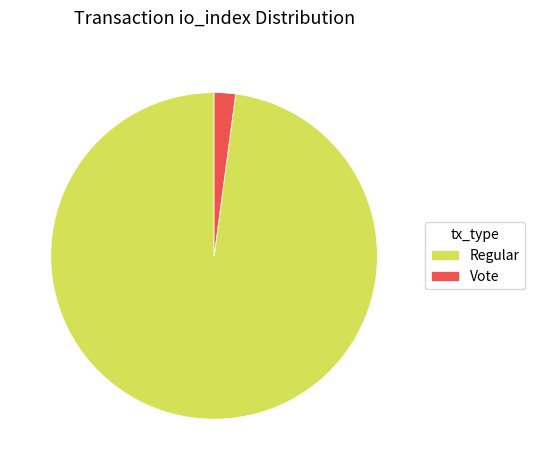

Between Regular and Vote, which is larger?

Regular